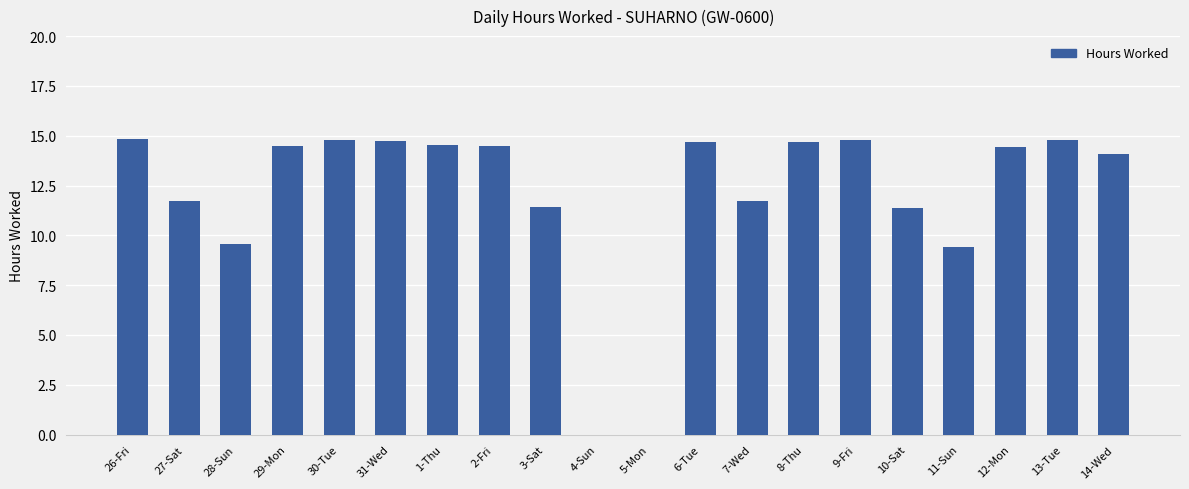

What is the sum of the values at 14-Wed and 13-Tue?

28.9